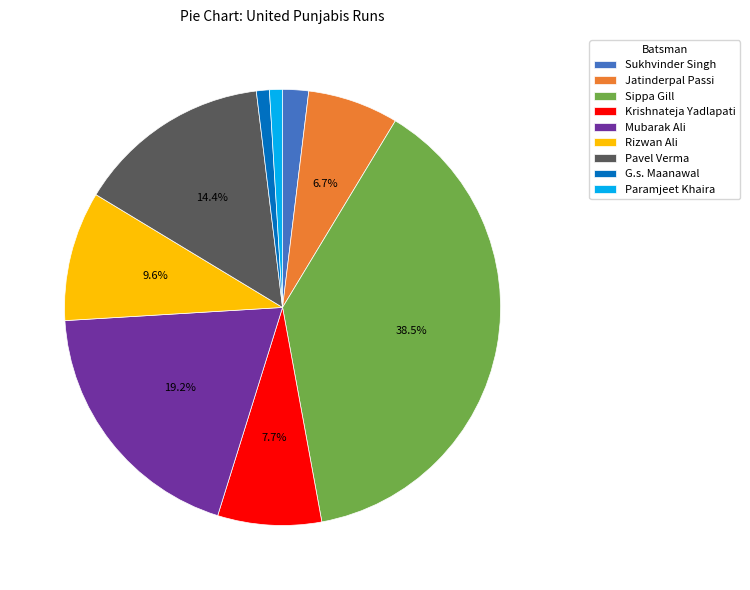

Count the number of slices in the pie.

9